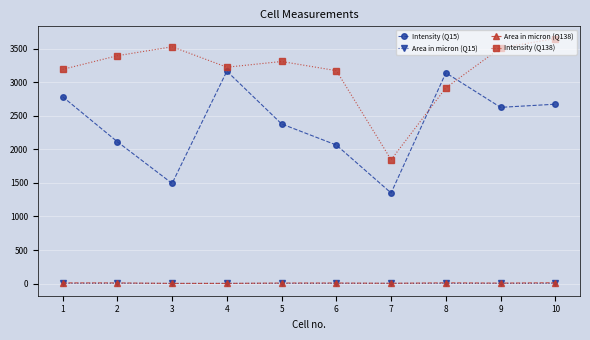

How many lines are shown in the chart?

4